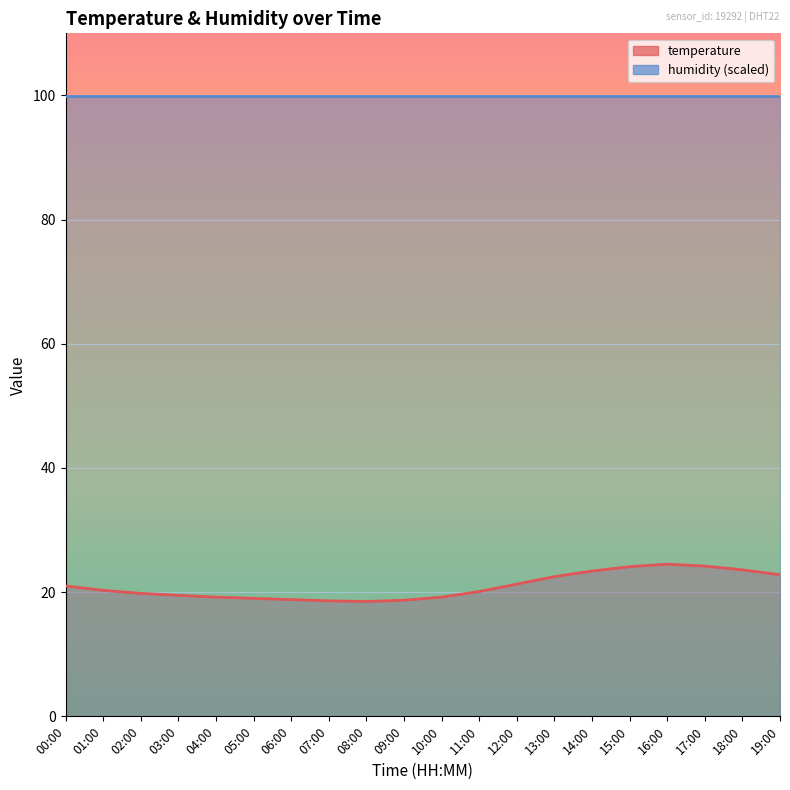

What is the greatest value displayed?

24.5